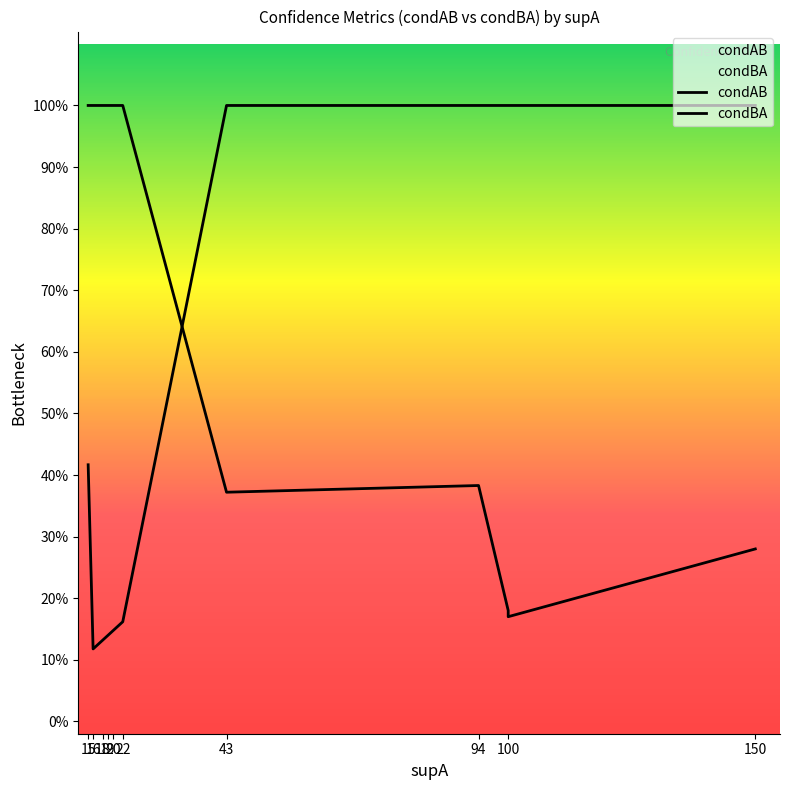

Rank the series at 11 from highest to lowest value.

condAB, condBA